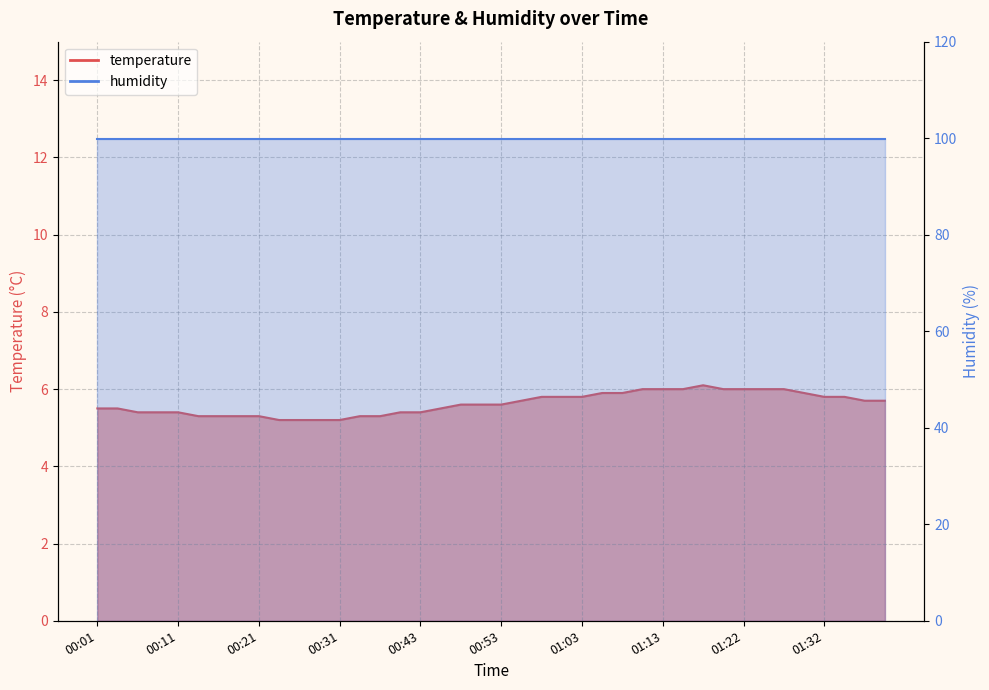

What is the ratio of the value at 00:43 to the value at 01:17?

0.9